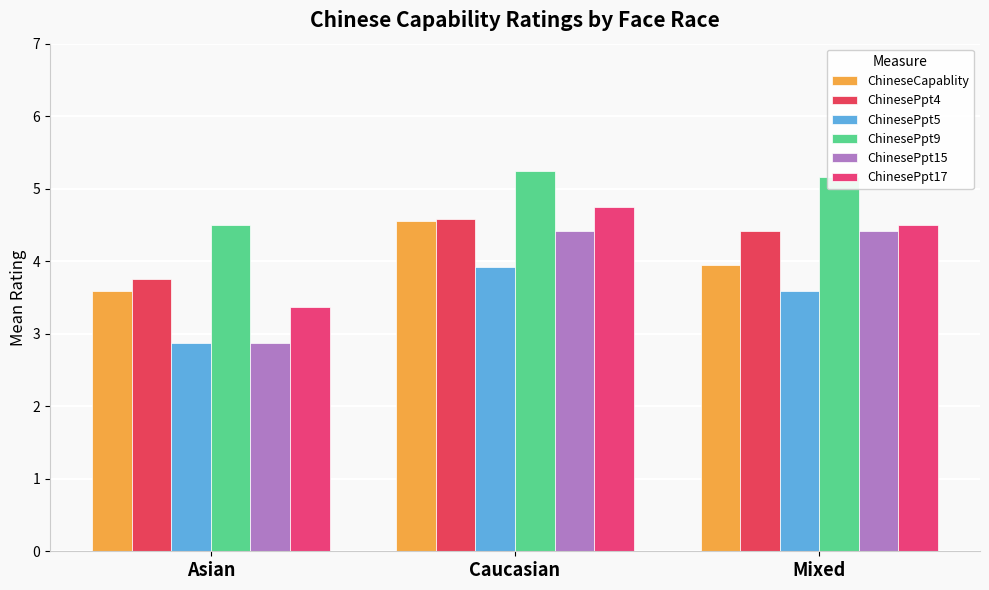

What is the minimum value for ChinesePpt15?

2.9